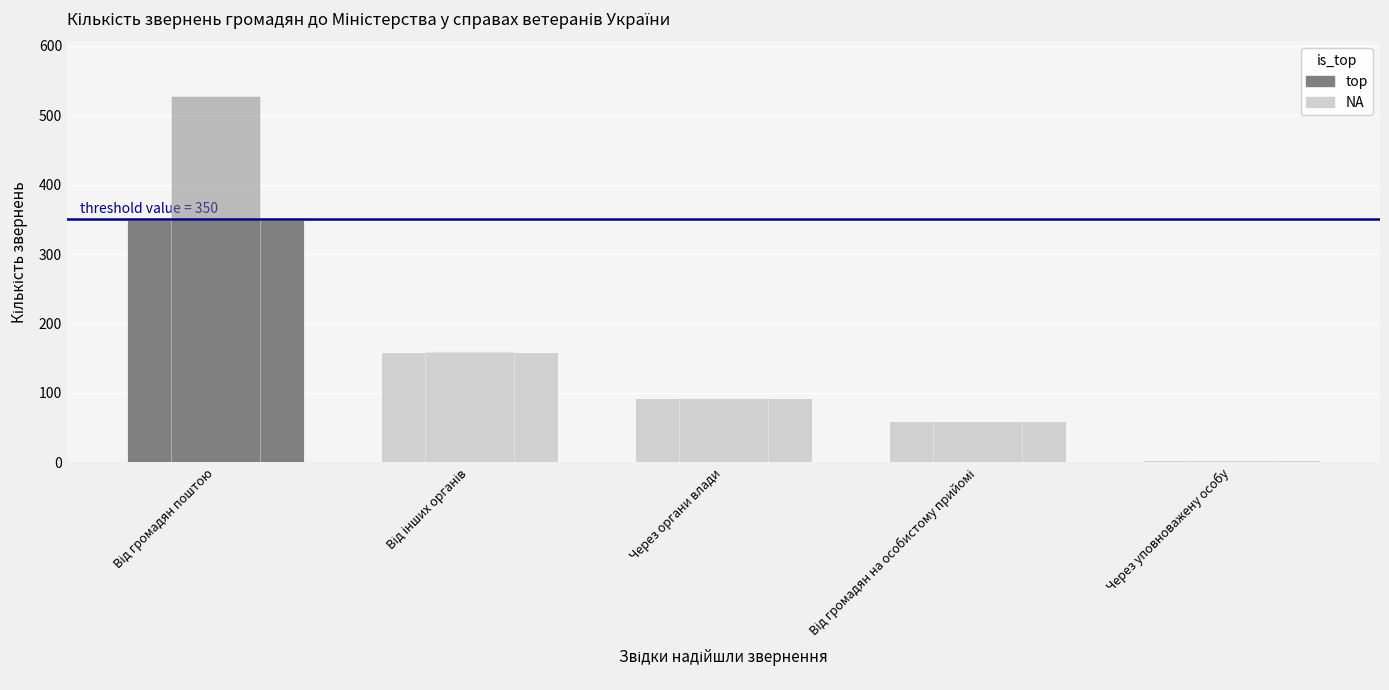

How many series are shown in this chart?

2